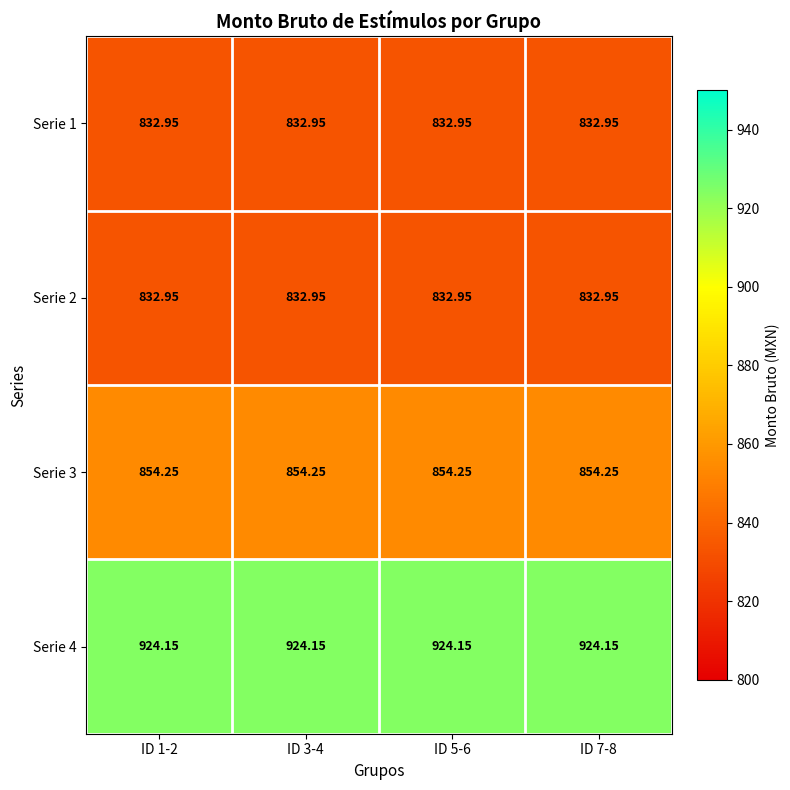

How many categories are shown in the chart?

4